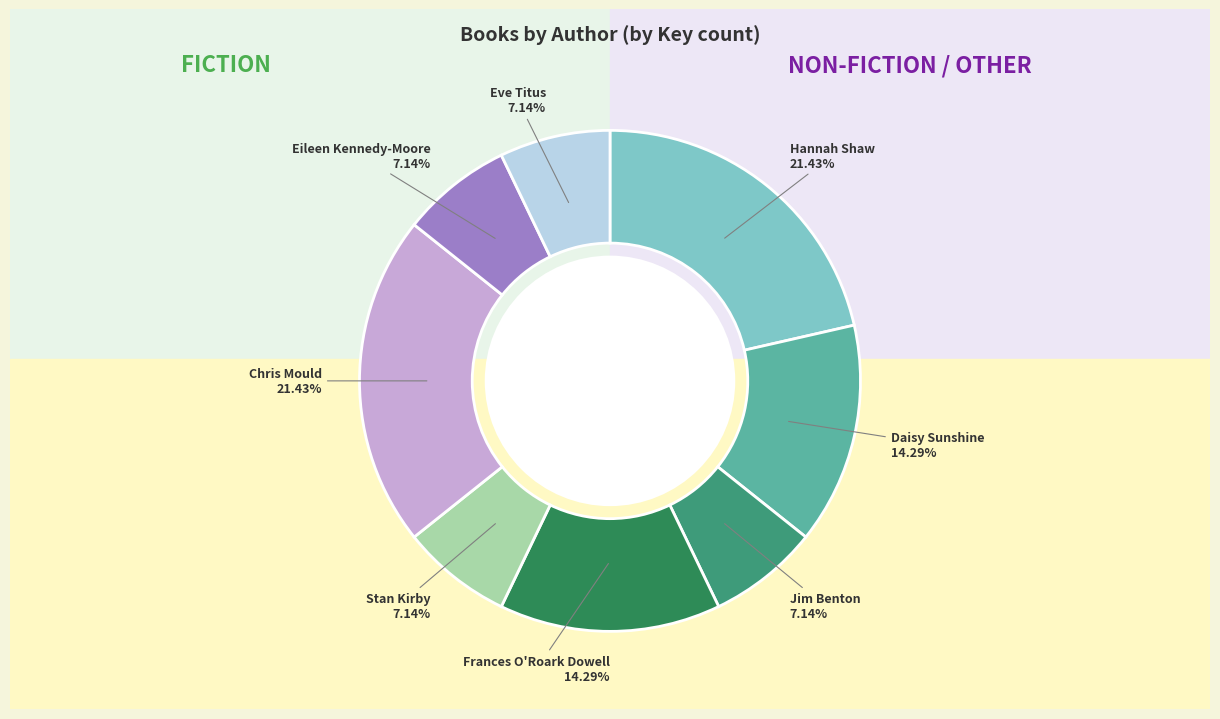

To the nearest percent, what percentage of the pie is Eve Titus?

7%